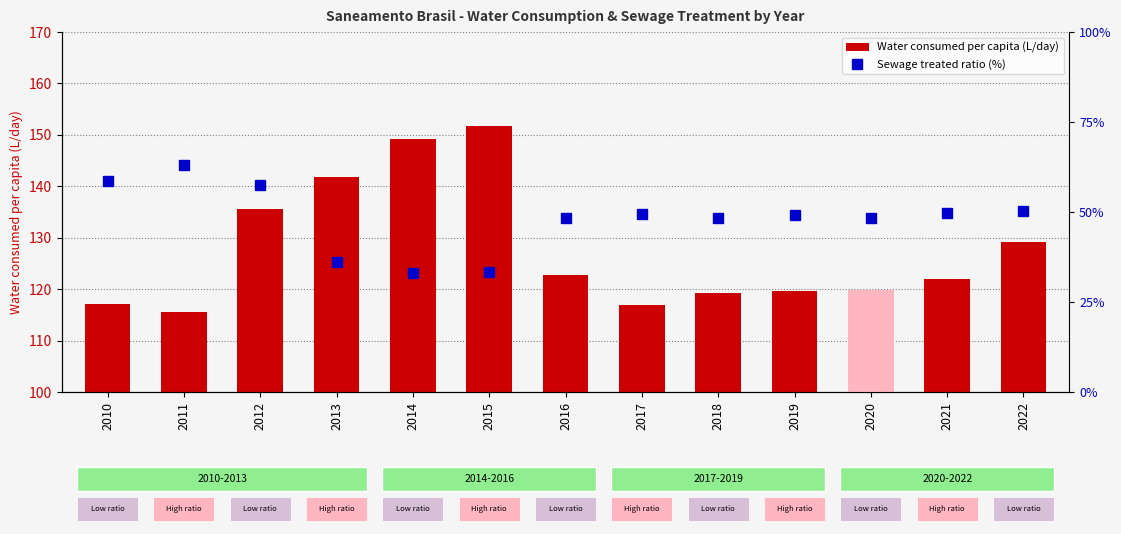

At which category is the sum across all series the highest?

2012